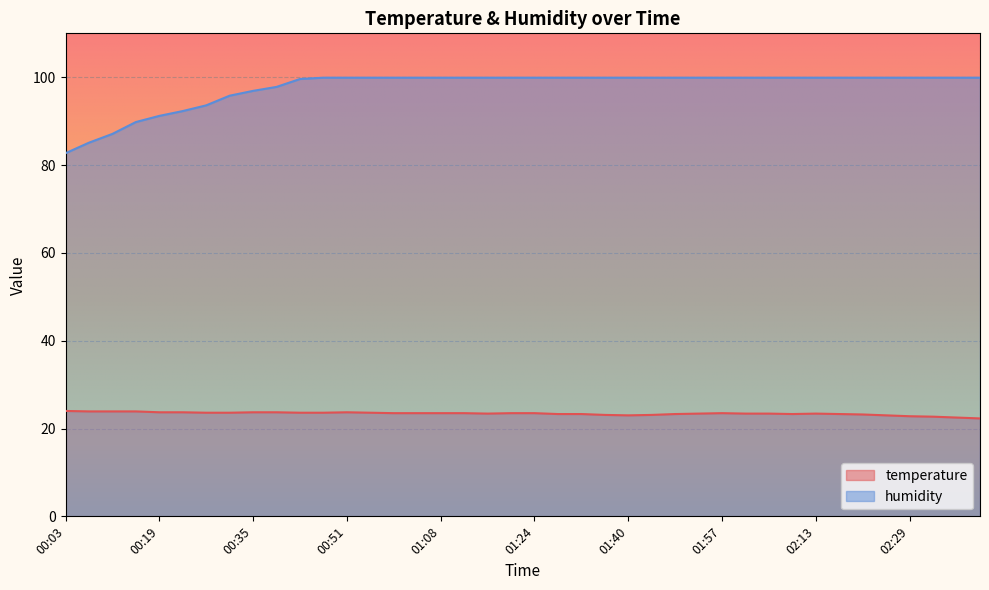

How many data points in temperature are less than 23?

4